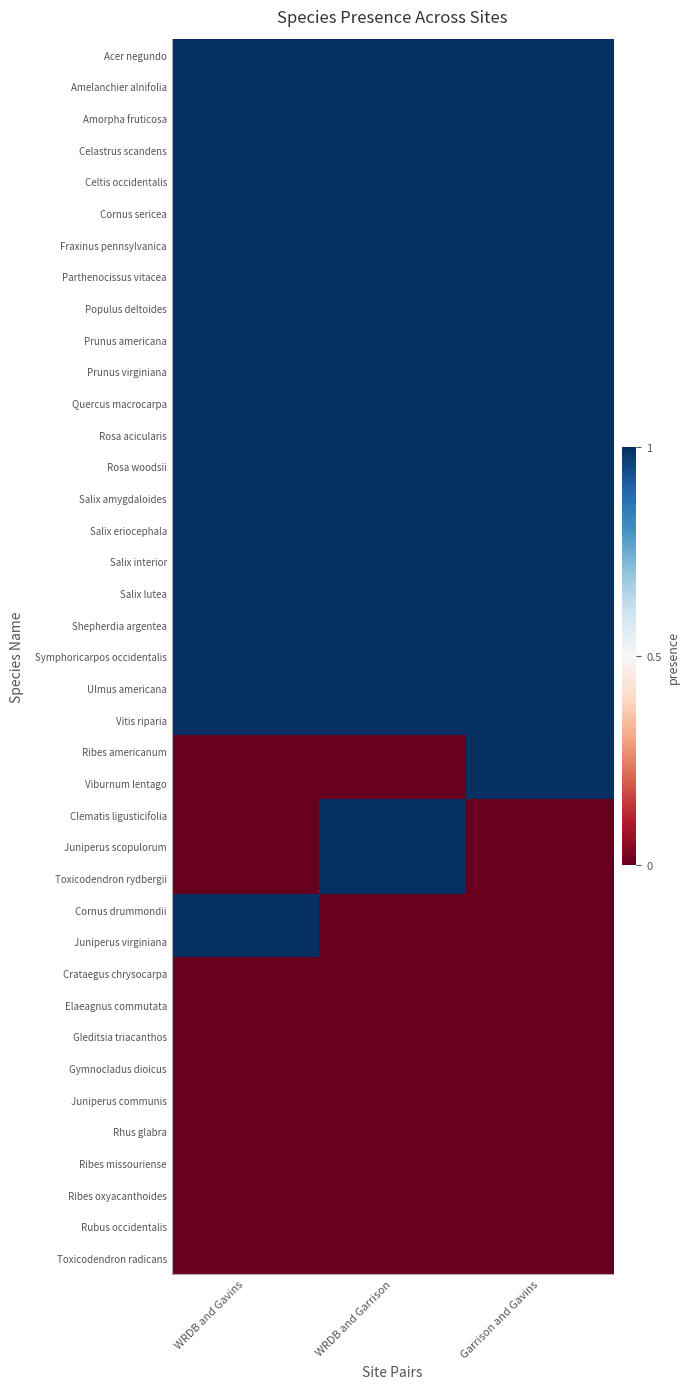

How many distinct data groups are displayed?

39